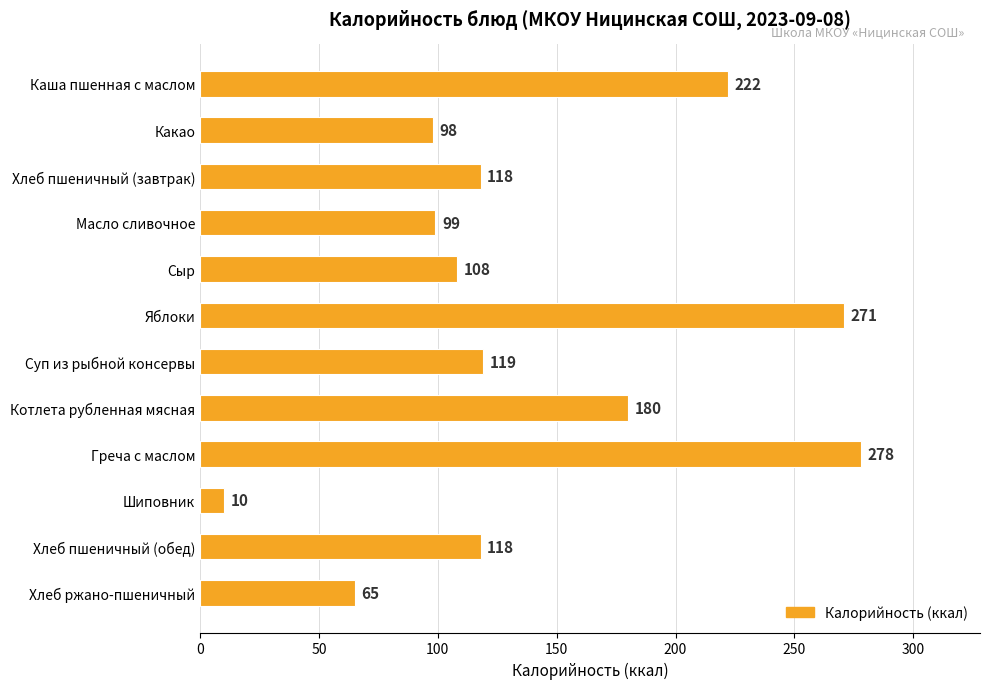

At which category does the chart reach its peak across all series?

Греча с маслом